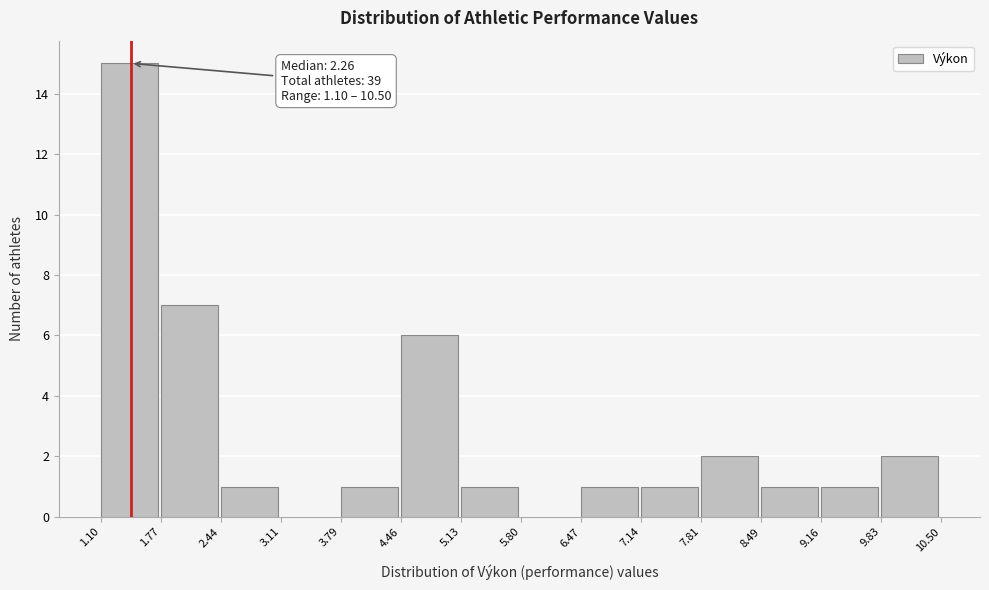

Which range on the x-axis has the tallest bar?

1.10 to 1.77